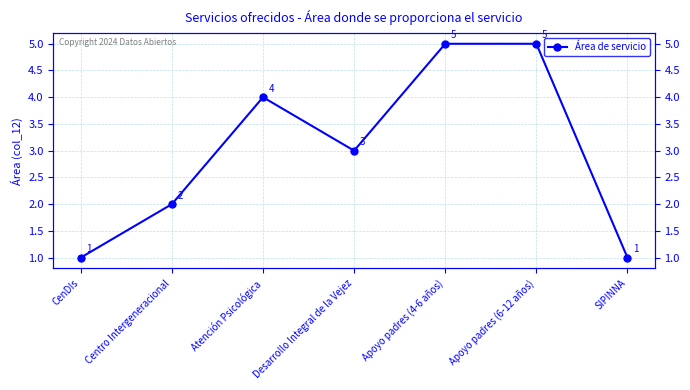

What is the average value?

3